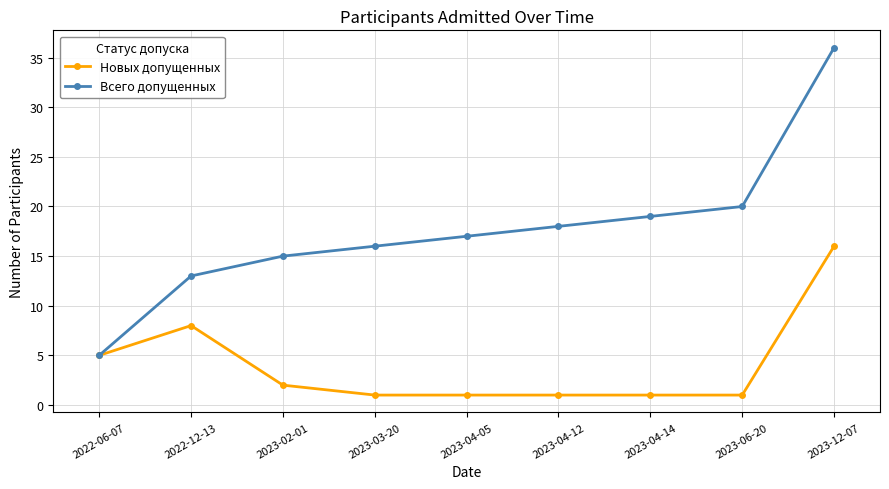

Reading right to left, extract all data points from this chart.

Новых допущенных: 16	1	1	1	1	1	2	8	5
Всего допущенных: 36	20	19	18	17	16	15	13	5